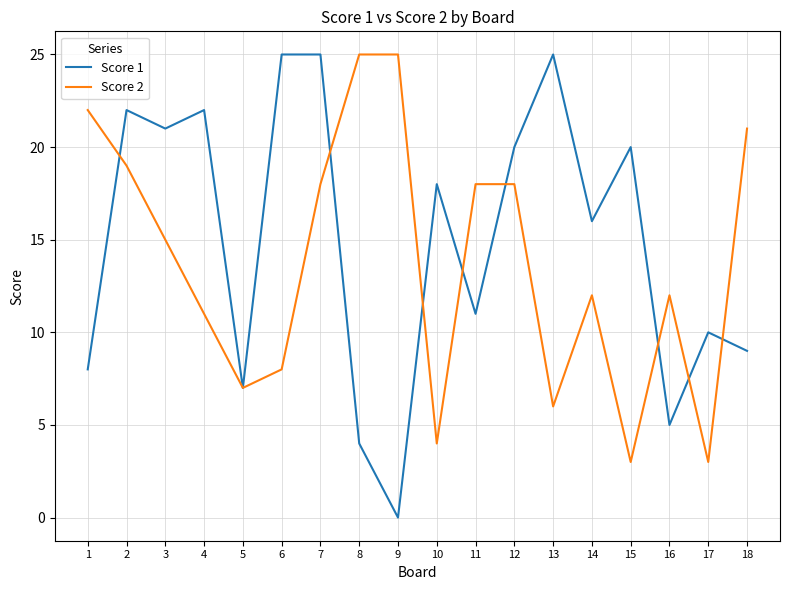

What is the spread (max minus min) of values at 15?

17